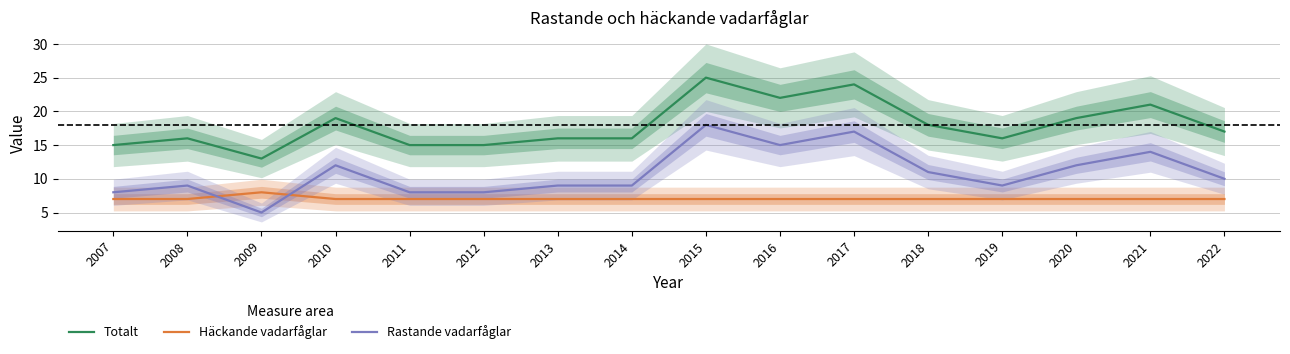

List the series in order of their peak value, lowest first.

Häckande vadarfåglar, Rastande vadarfåglar, Totalt